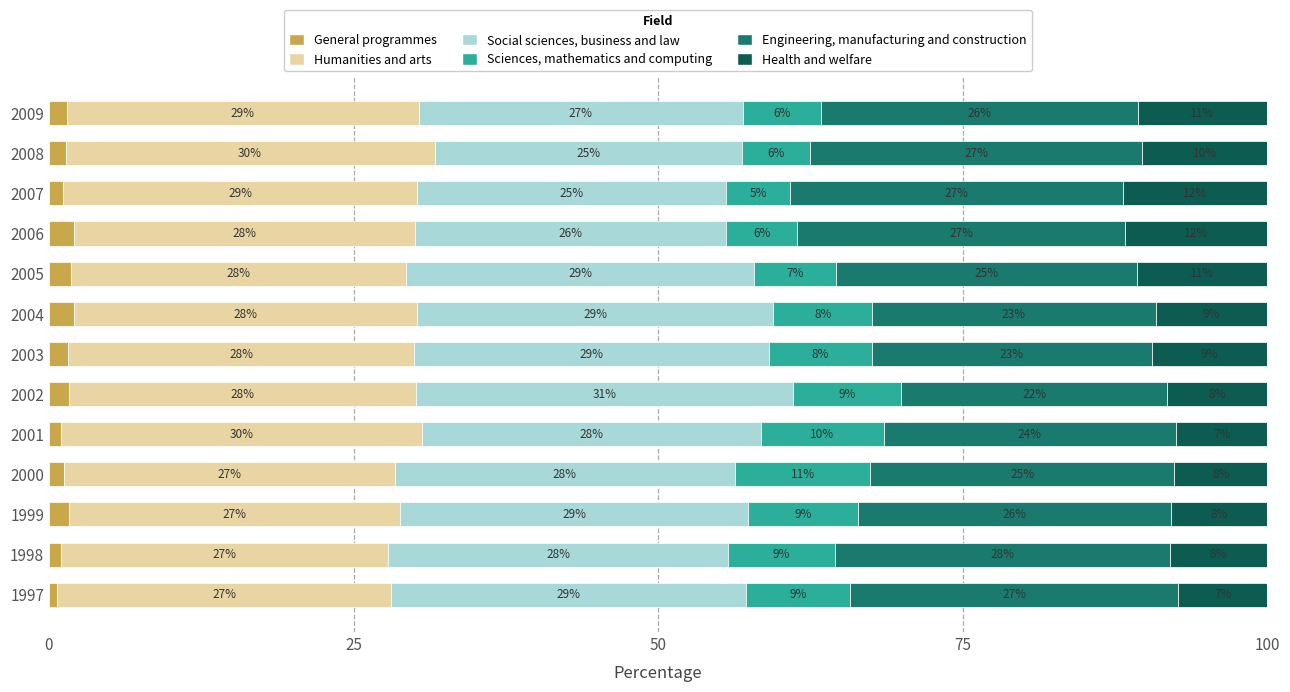

Count the number of categories in the chart.

13